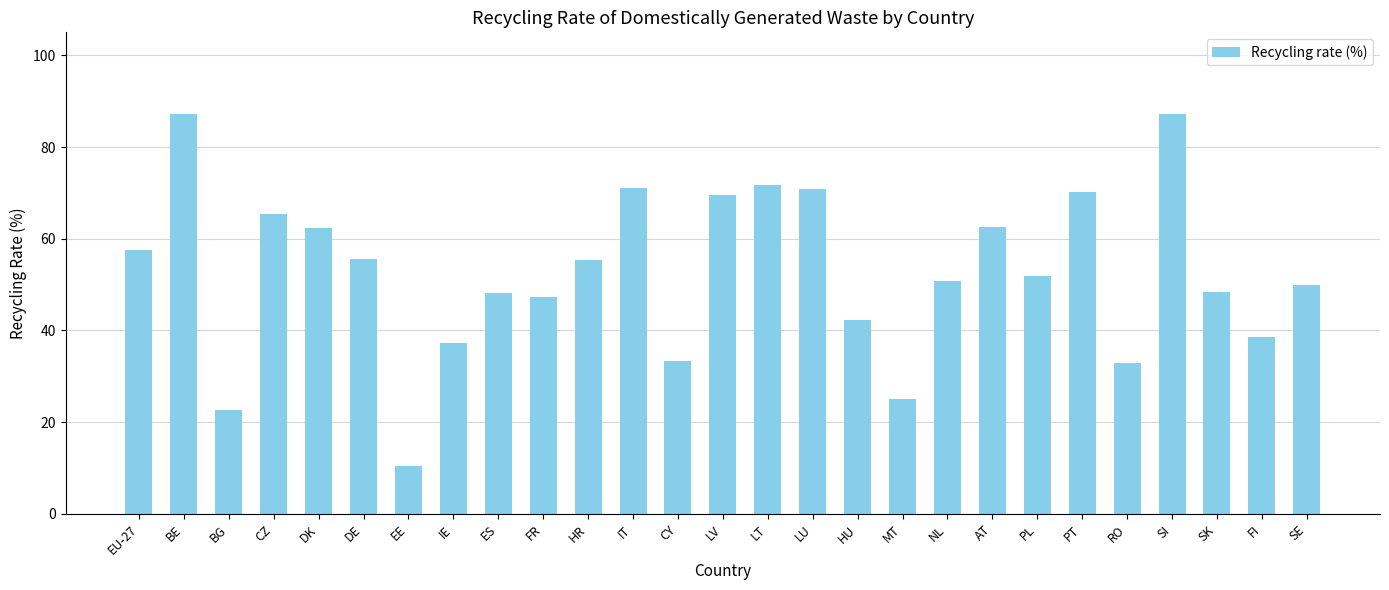

Where does the data first go above 51?

EU-27